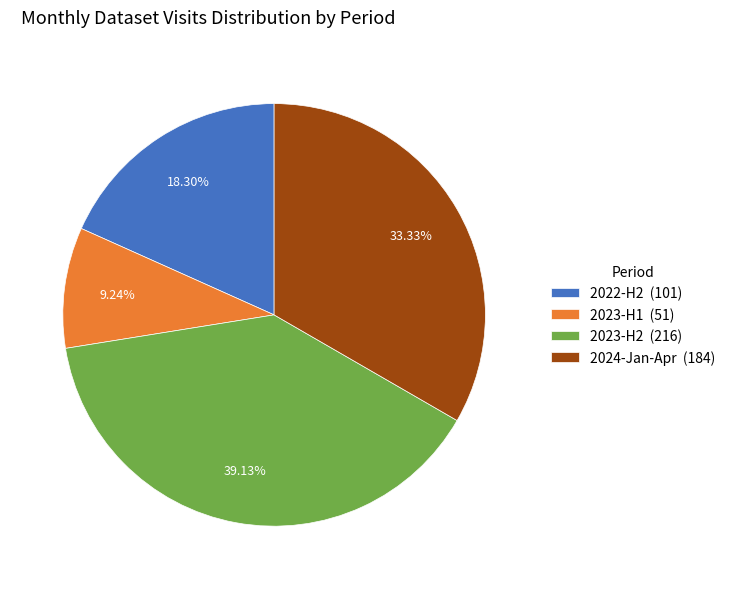

What is the smallest slice in the pie chart?

2023-H1 (51)